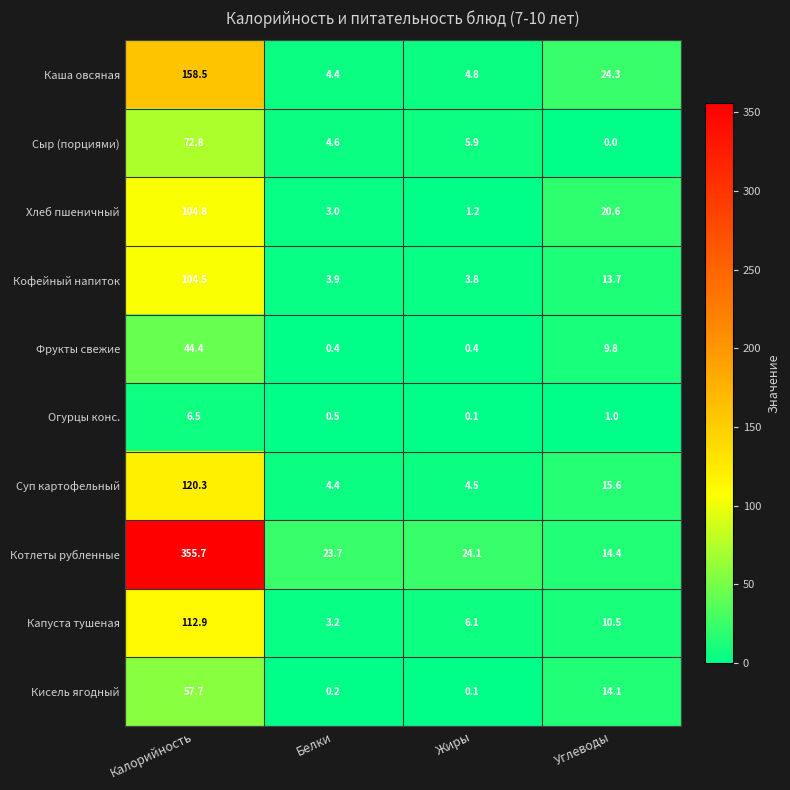

Which series has the widest spread of values?

Котлеты рубленные